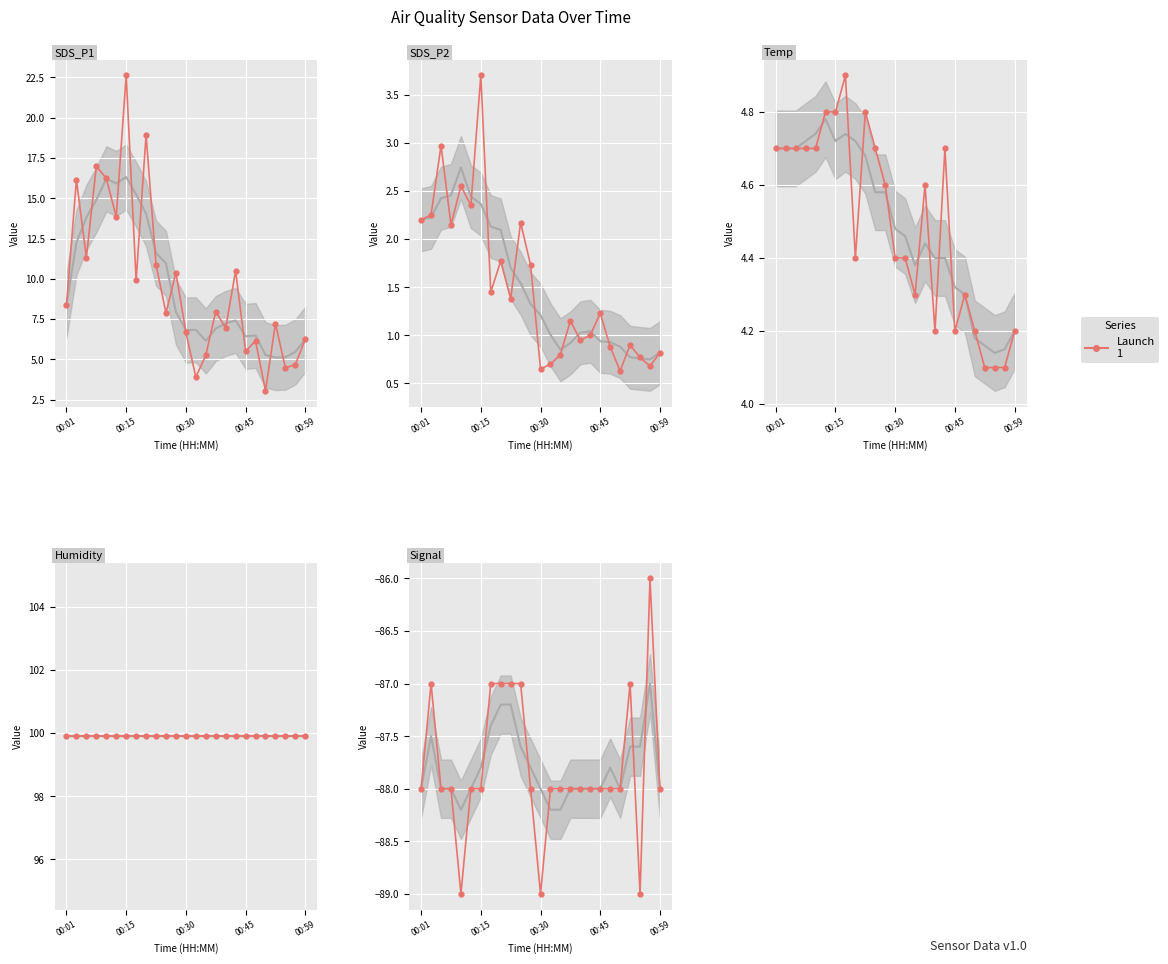

Which series has the largest total across all categories?

Humidity